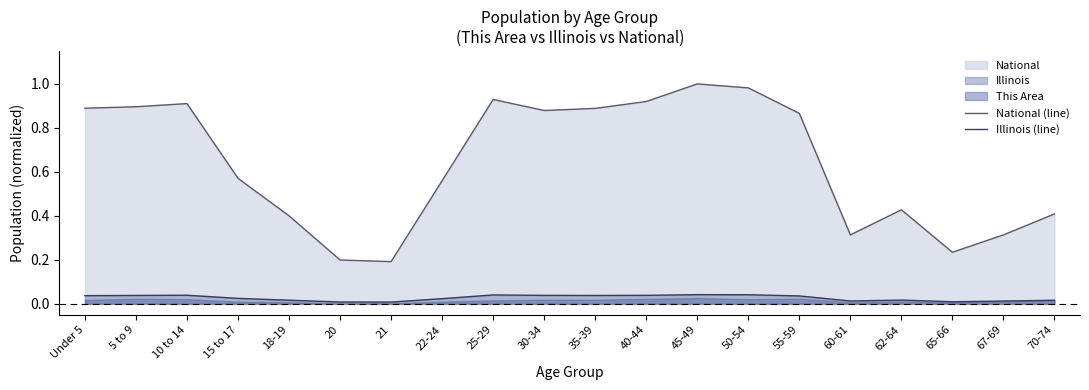

Count the Illinois (line) values in the range 0 to 1.

20